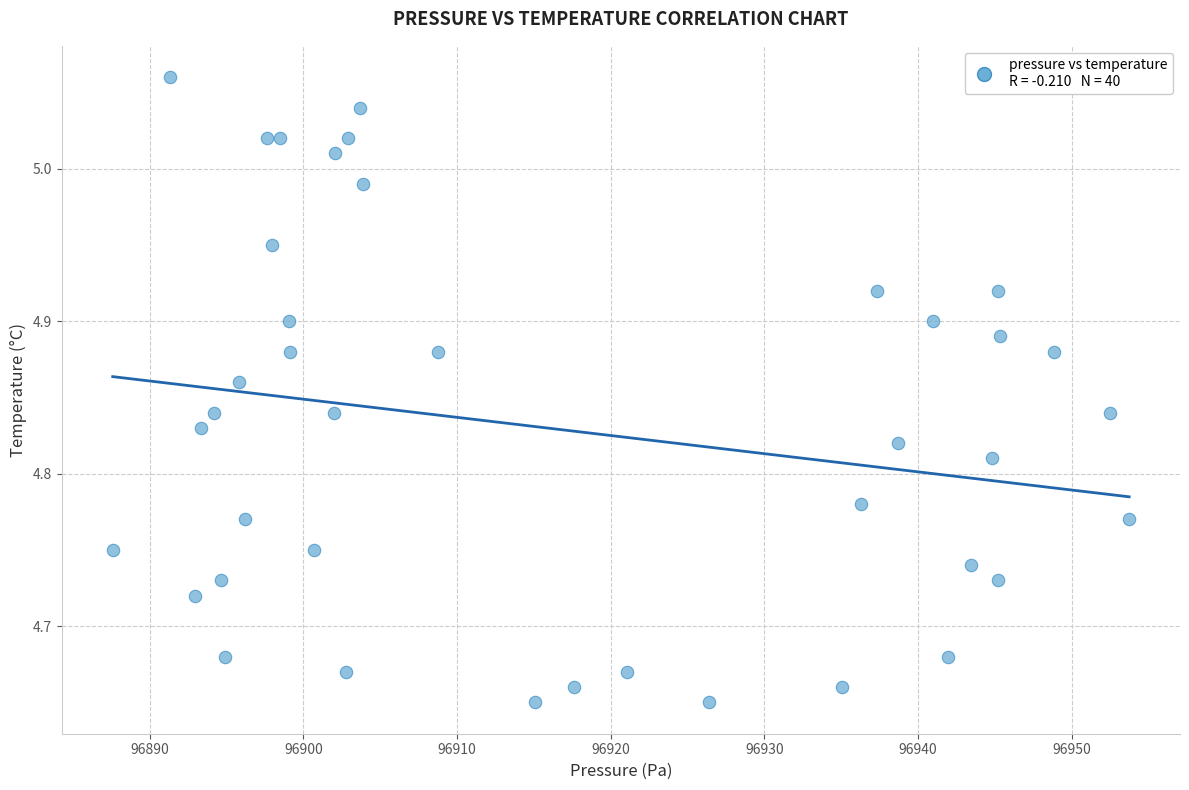

What is the range of X values (max minus min)?

66.2